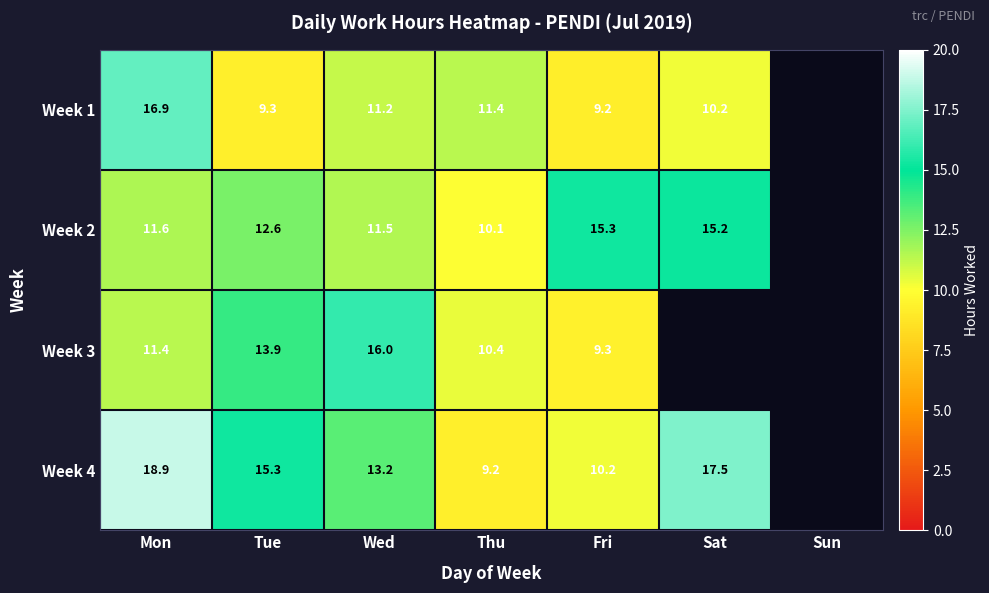

Is the value of Week 3 at Fri greater than the value of Week 4 at Sat?

No